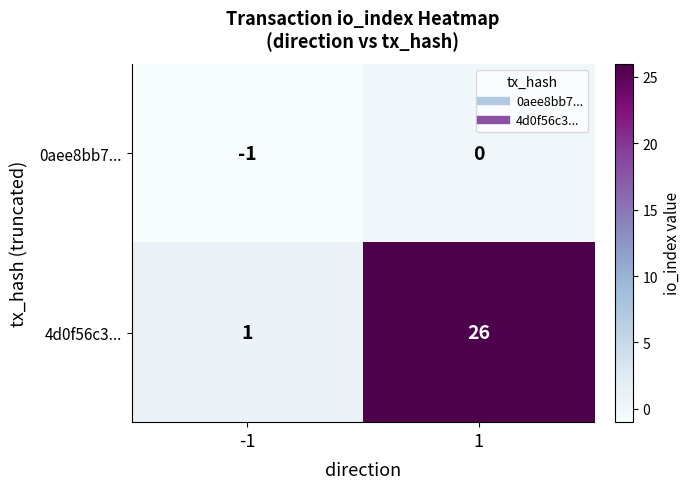

Reading right to left, what are all the values shown in this chart?

0aee8bb7...: 0	-1
4d0f56c3...: 26	1